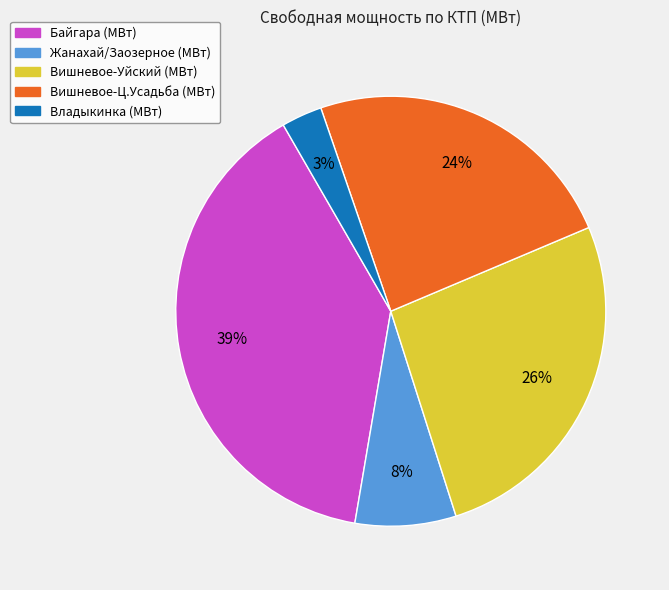

Does any single category account for the majority?

No